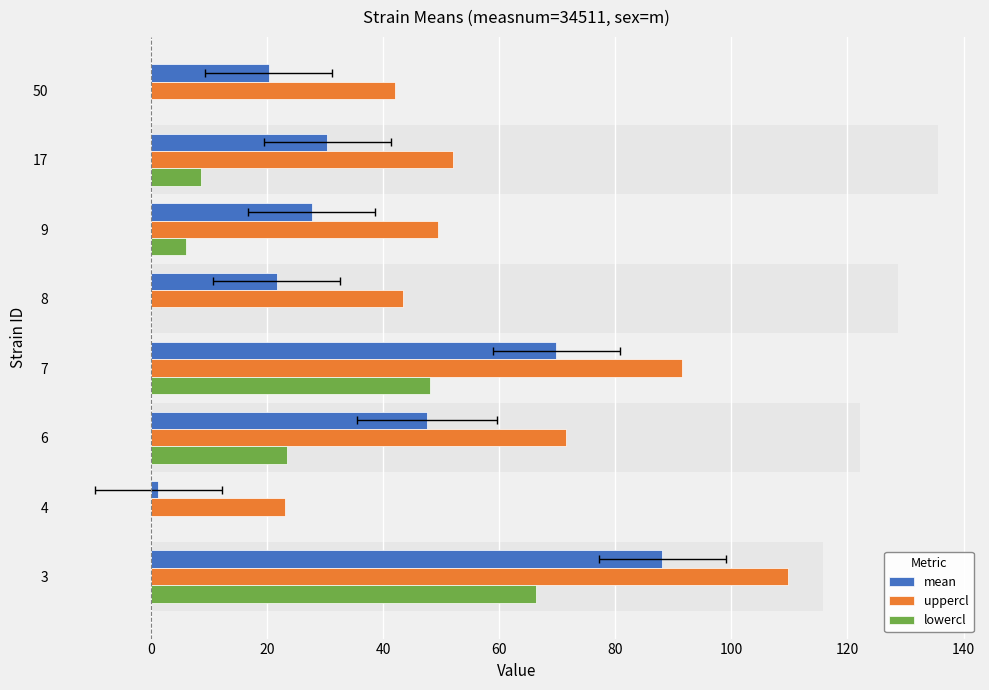

Which series has the widest spread of values?

mean